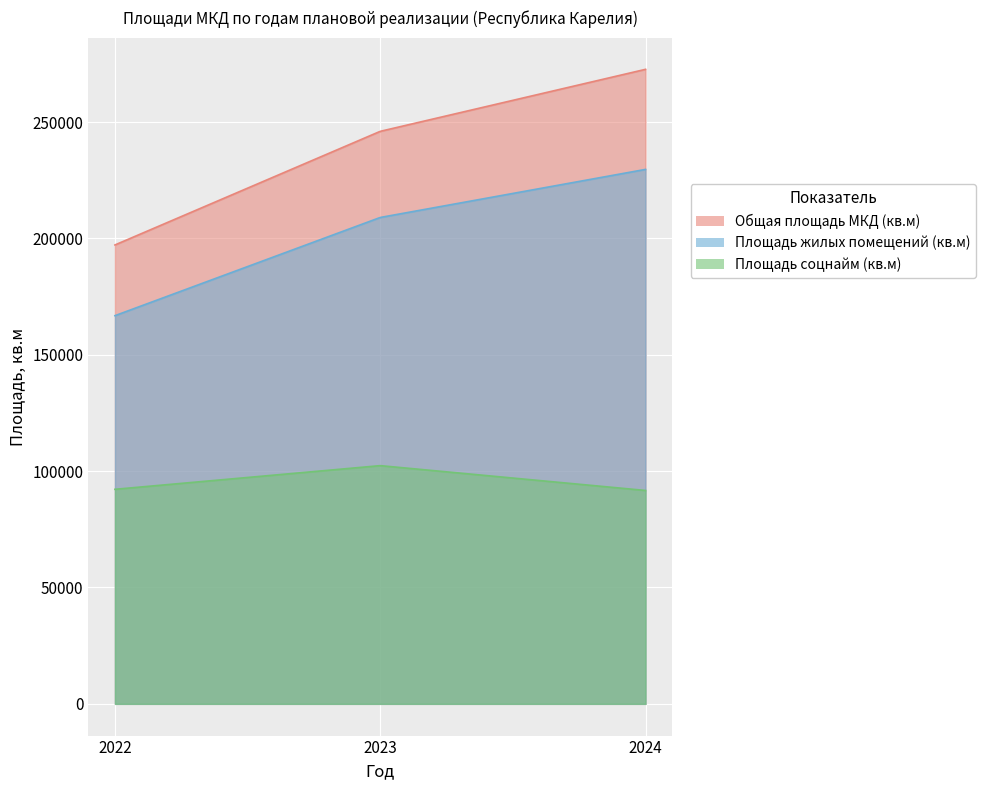

What is the difference between the maximum and minimum values in the Общая площадь МКД (кв.м) series?

75457.4